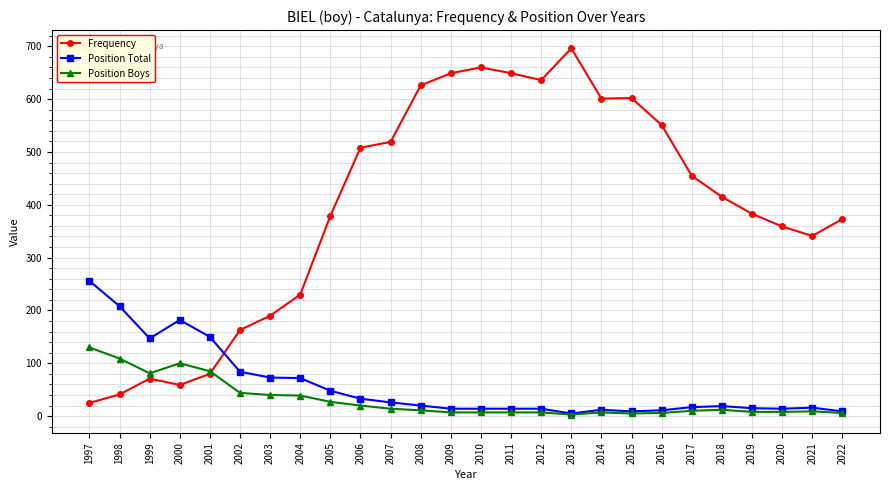

List the series in order of their peak value, lowest first.

Position Boys, Position Total, Frequency